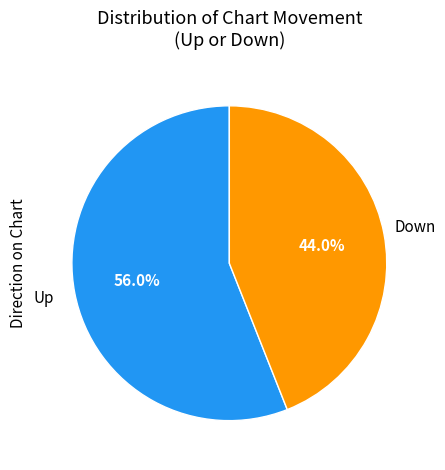

Rank the categories by value from lowest to highest.

down, up